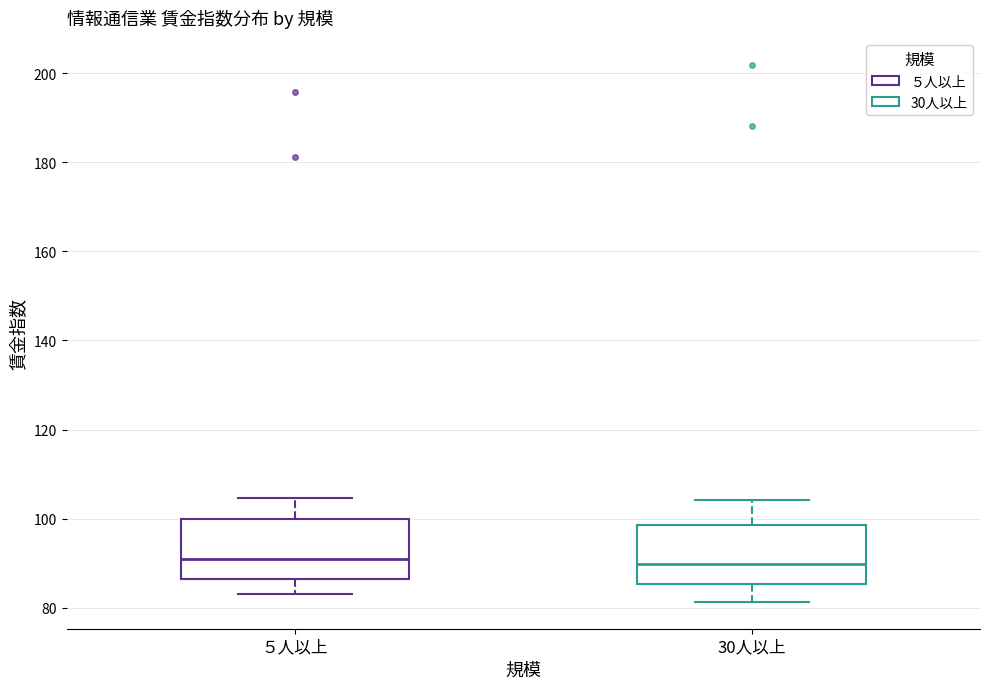

Reading left to right, read every box against the y-axis: the position of its median line, the range the box covers, and the ends of its whiskers. The values are not printed on the chart, so give them approximately, as read against the axis.

５人以上: median 90, box 86 to 100, whiskers 84 to 104
30人以上: median 90, box 86 to 98, whiskers 82 to 104